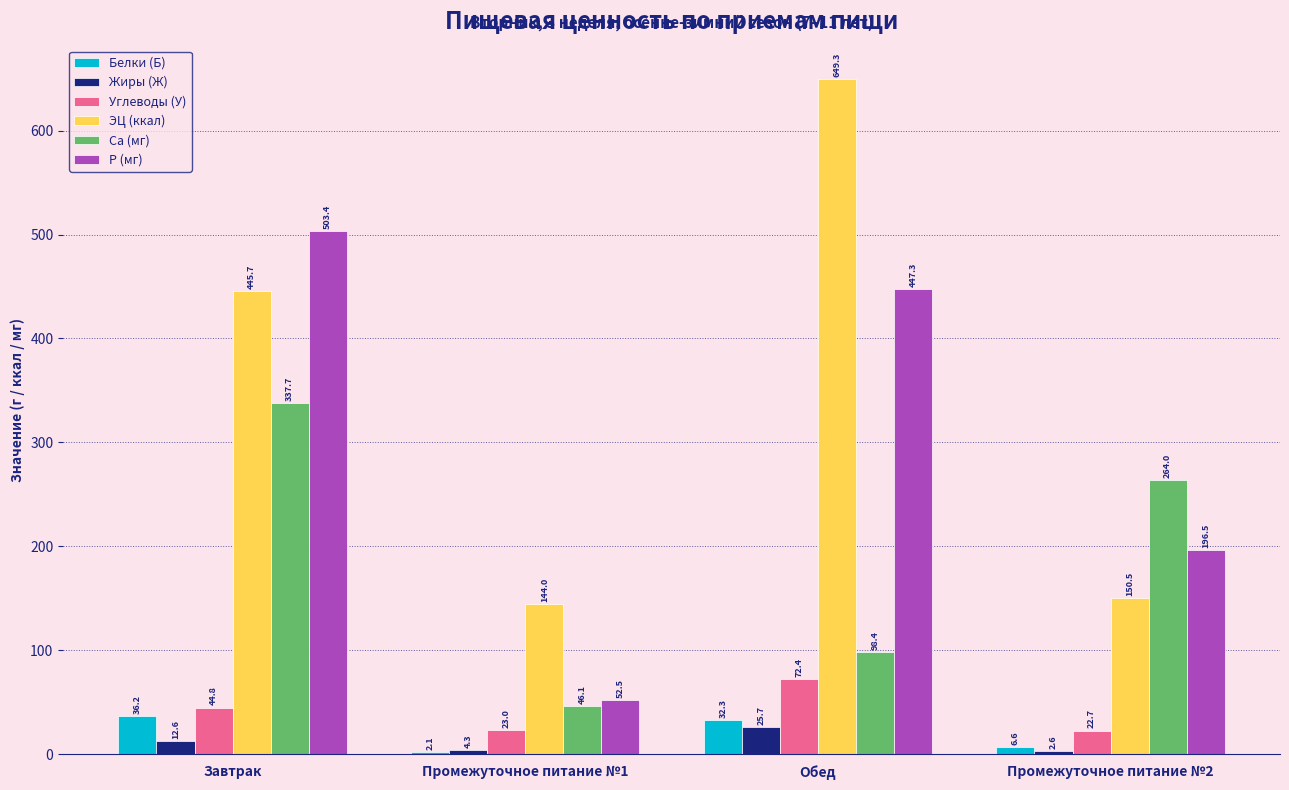

What position from the left is Завтрак?

1